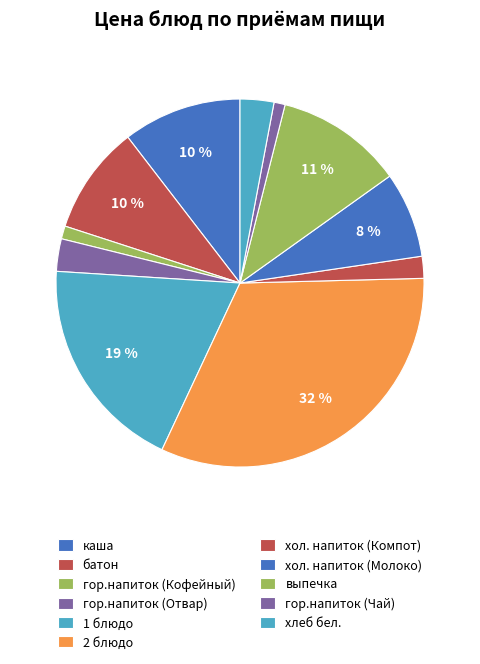

Which category has the biggest portion of the pie?

2 блюдо